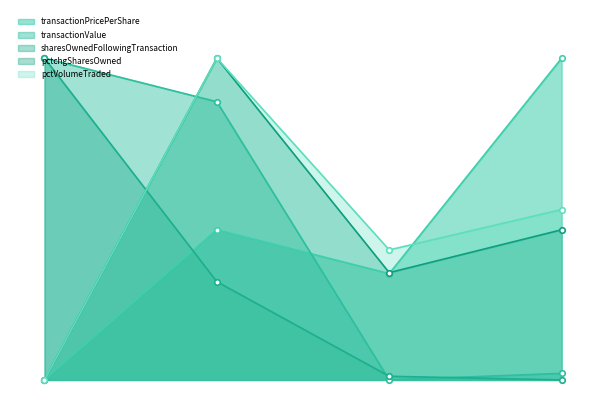

What is the sum of the pctVolumeTraded values at 2008-01-28 and 2018-11-20?

0.5